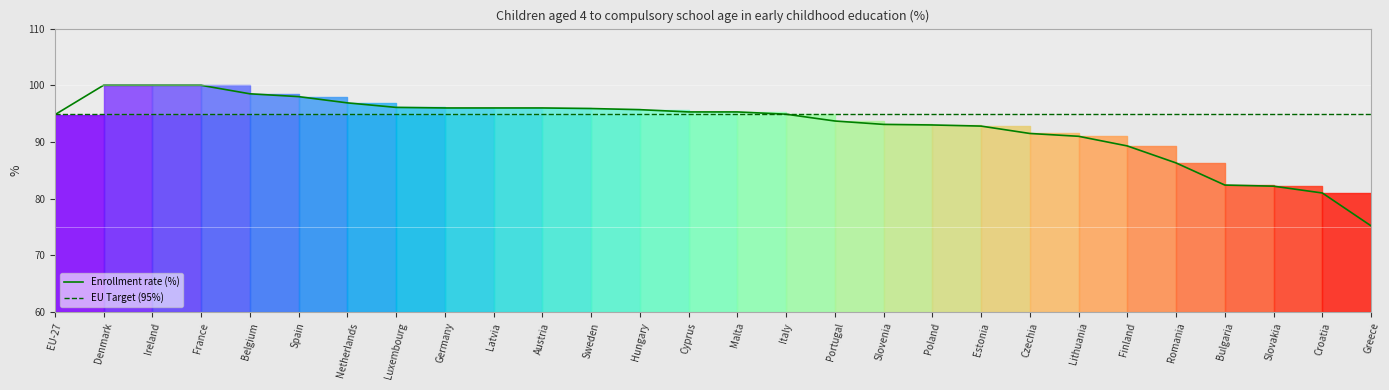

Reading left to right, extract all data points from this chart.

Enrollment rate (%): 94.8	100.0	100.0	100.0	98.5	98.0	96.9	96.1	96.0	96.0	96.0	95.9	95.7	95.3	95.3	94.9	93.7	93.1	93.0	92.8	91.5	91.0	89.3	86.3	82.4	82.2	81.0	75.2
EU Target (95%): 95.0	95.0	95.0	95.0	95.0	95.0	95.0	95.0	95.0	95.0	95.0	95.0	95.0	95.0	95.0	95.0	95.0	95.0	95.0	95.0	95.0	95.0	95.0	95.0	95.0	95.0	95.0	95.0